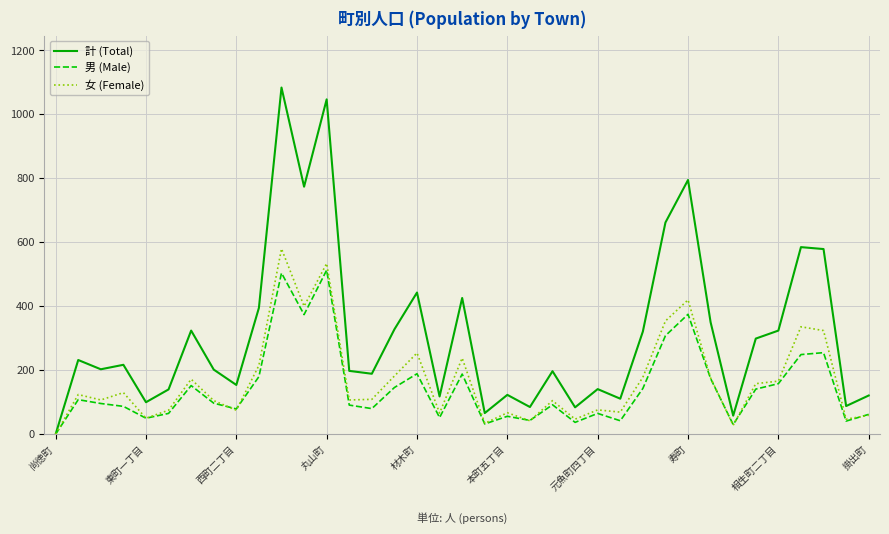

Rank the series by their maximum value, from highest to lowest.

計 (Total), 女 (Female), 男 (Male)